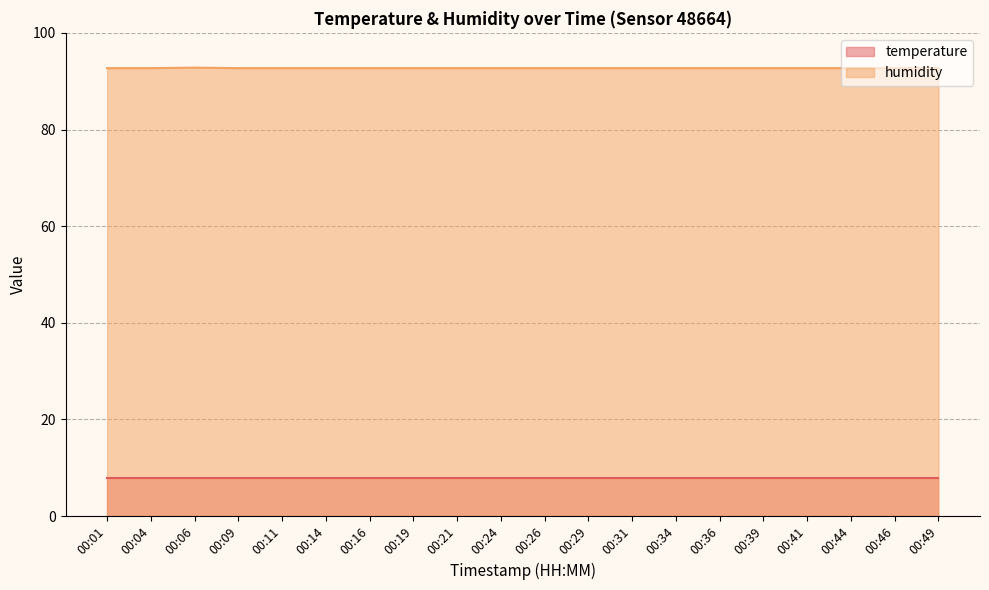

What is the value of the 16th point from the left?

92.7